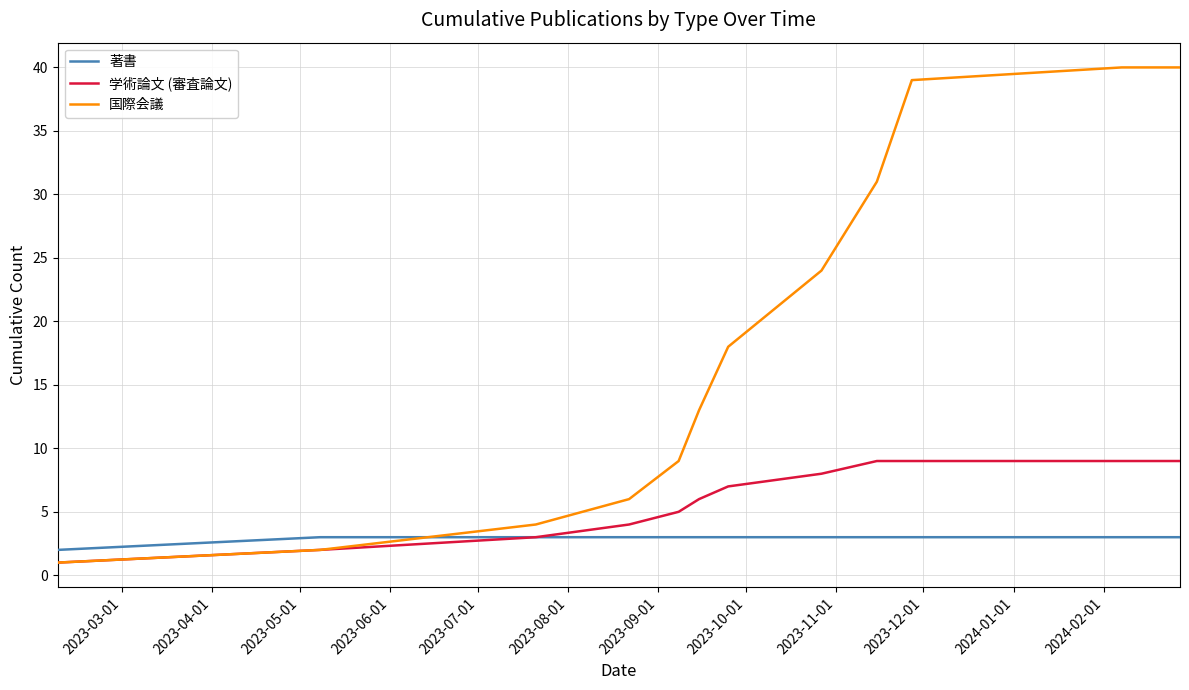

Rank the series by their maximum value, from lowest to highest.

著書, 学術論文 (審査論文), 国際会議